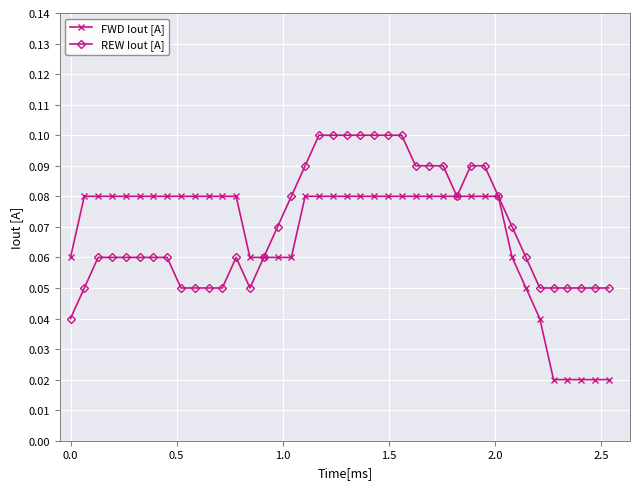

How many REW Iout [A] values are between 0 and 1?

40